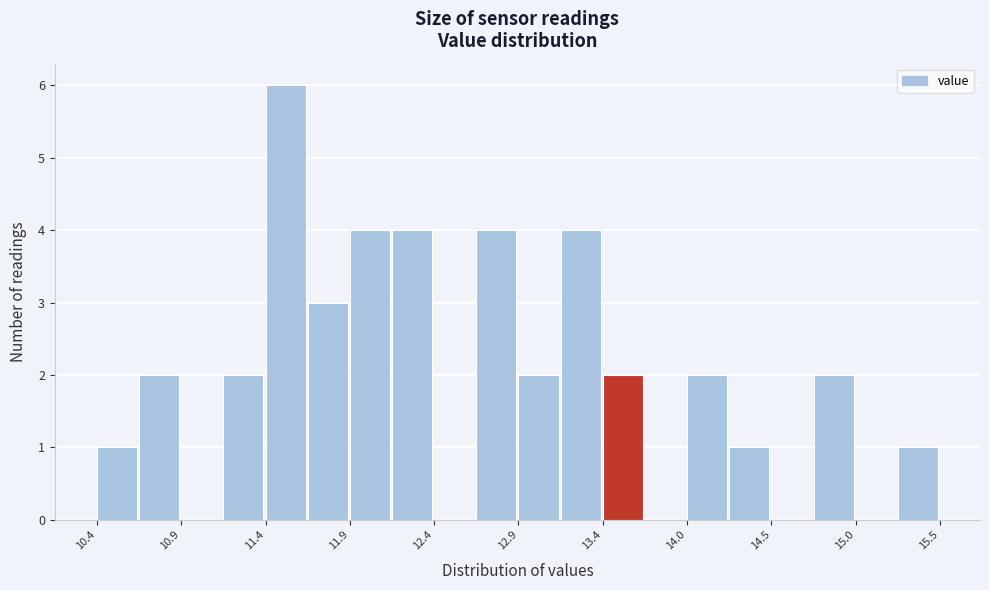

Around what value on the x-axis is the tallest bar? Give the approximate position of its centre, as read against the axis.

11.5